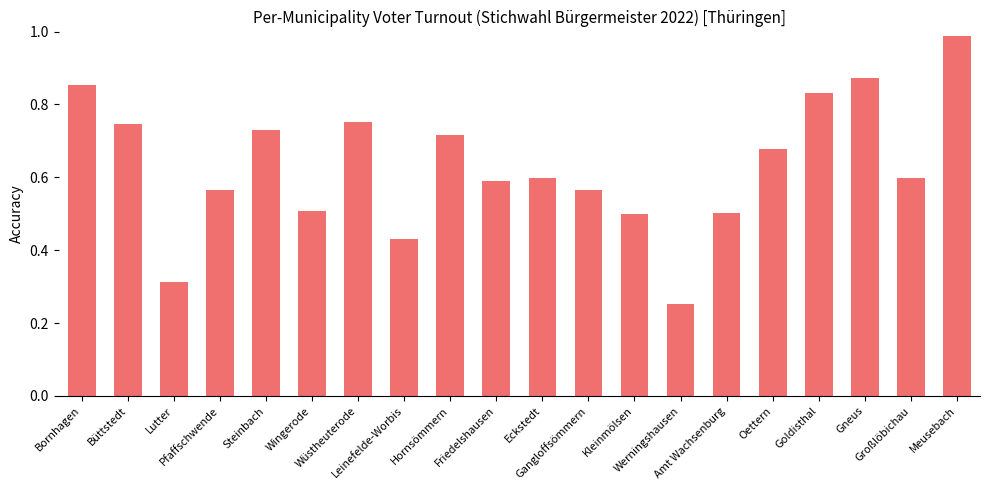

The chart shows a value of 0.4 at Leinefelde-Worbis. True or false?

True